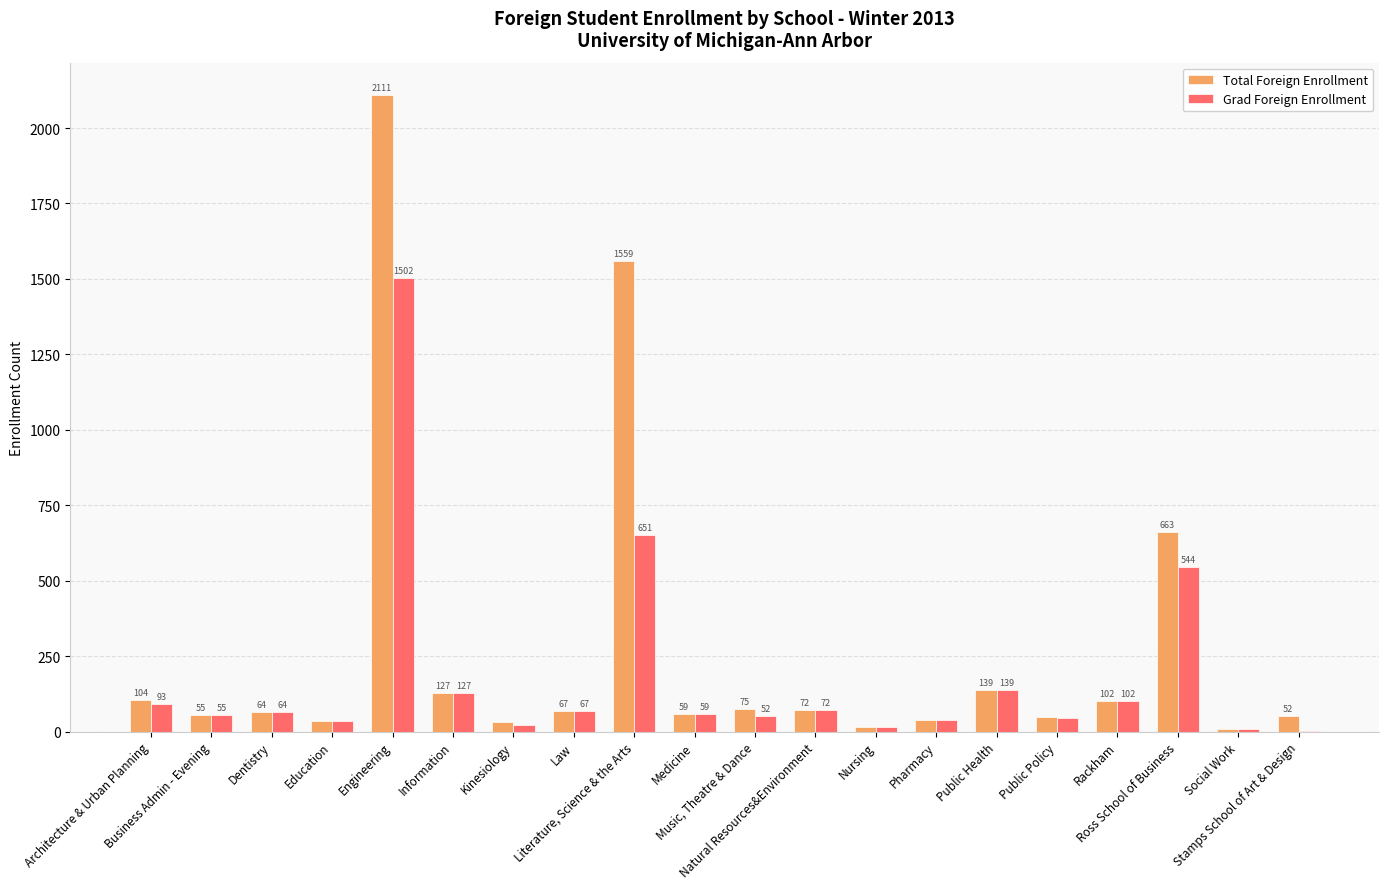

Does the chart contain stacked bars?

No